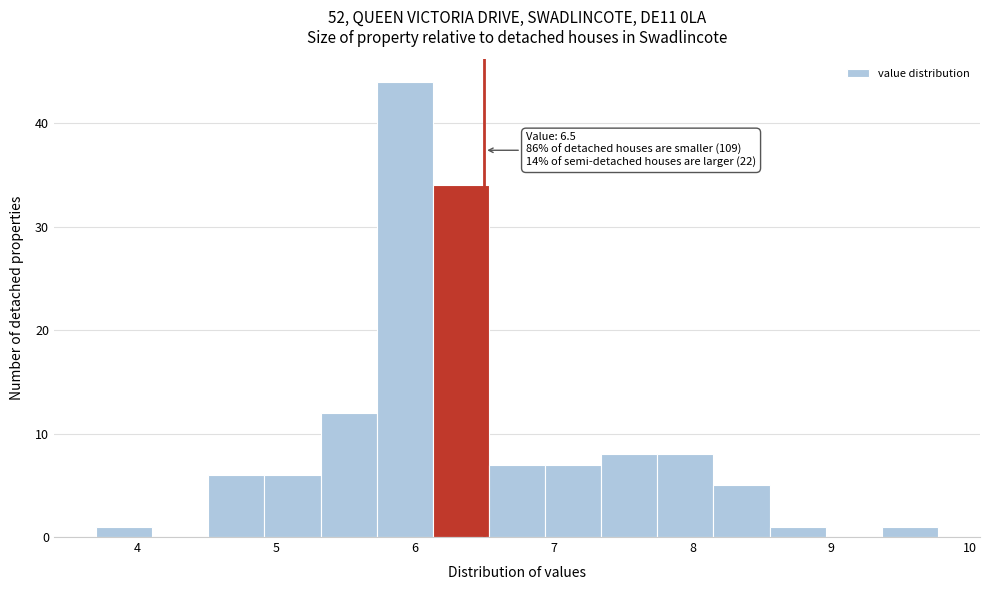

Which range on the x-axis has the tallest bar?

5.7 to 6.1